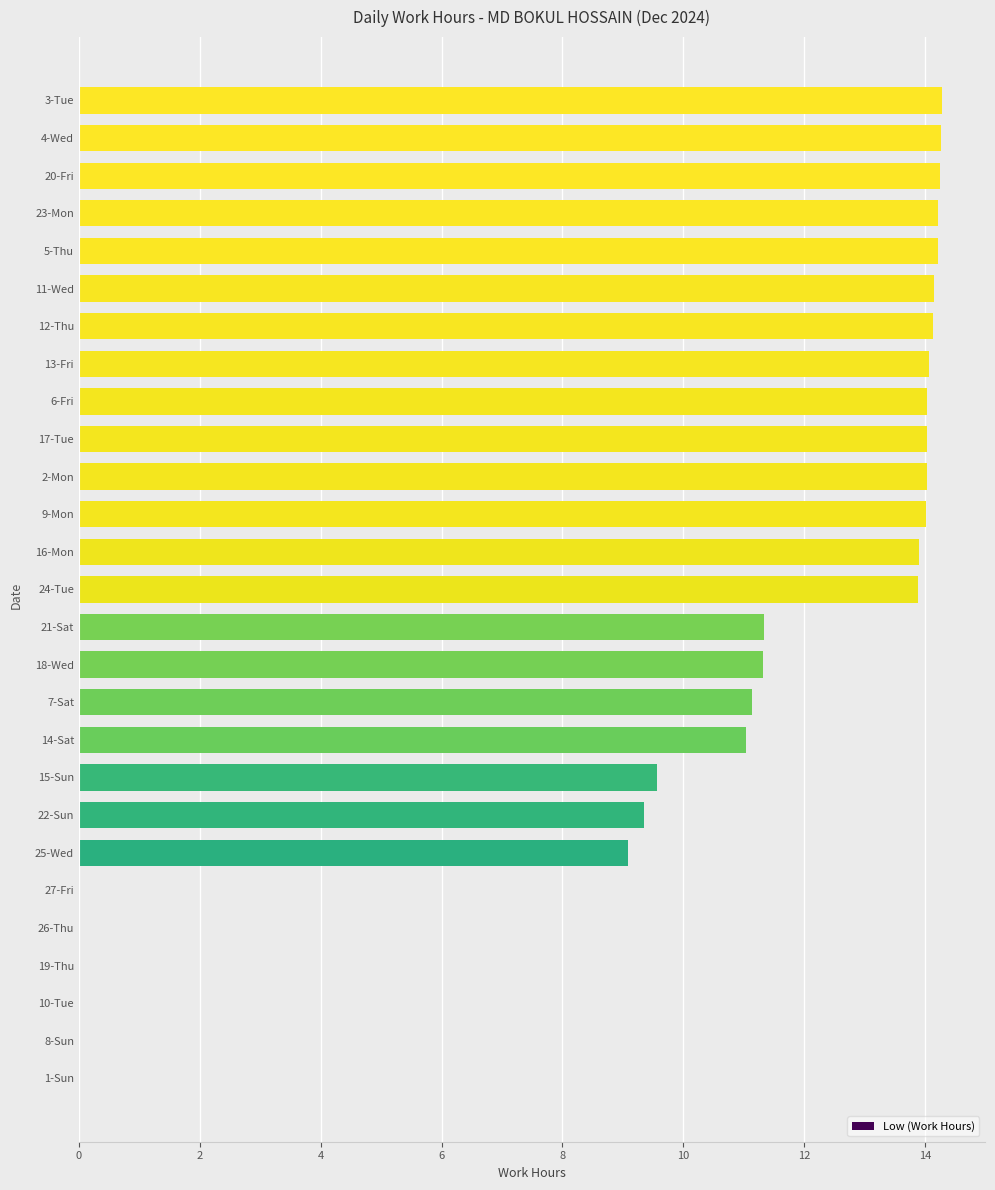

What is the sum of all values?

270.3